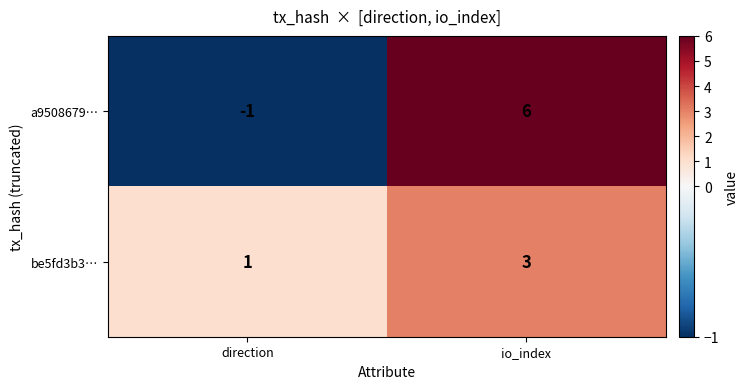

Which category has the lowest value across all series?

direction